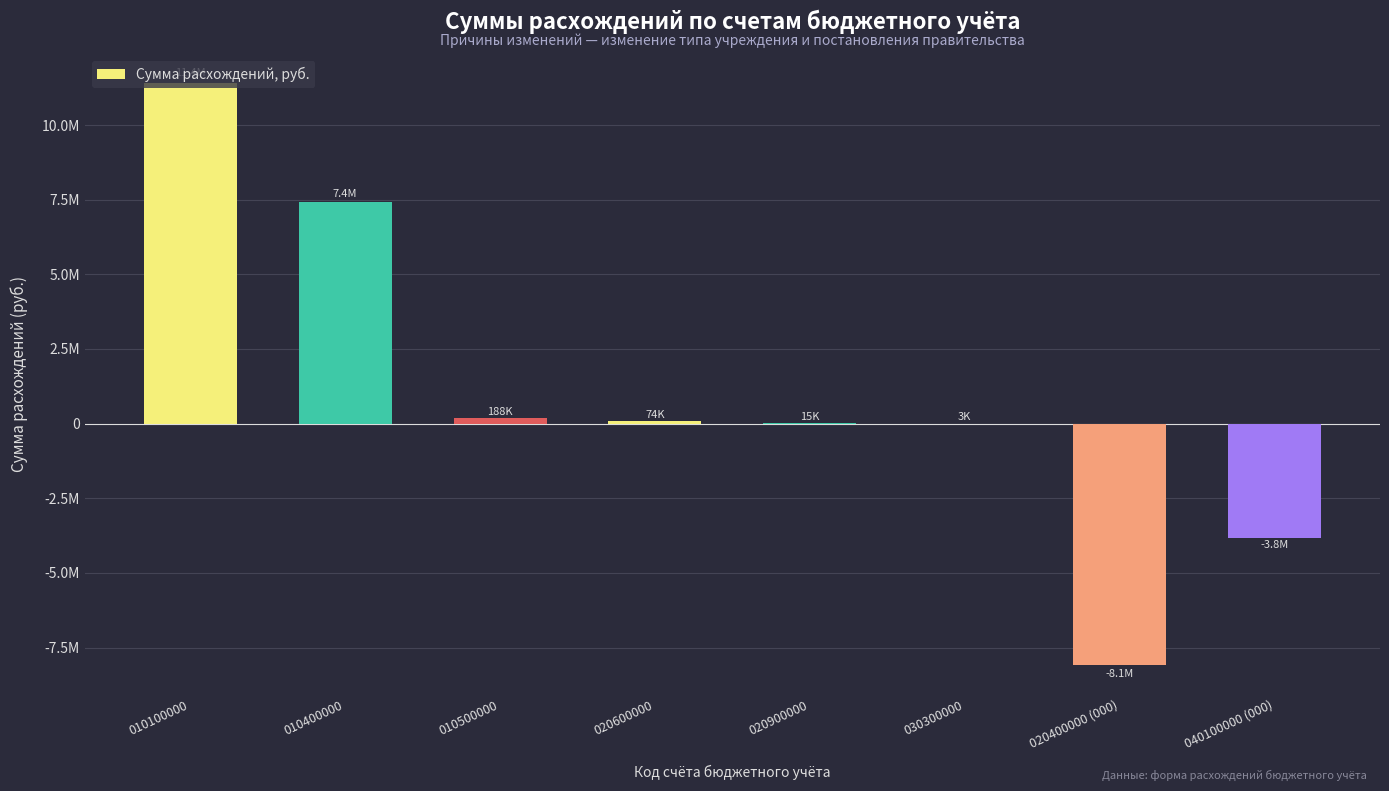

What position from the right is 020600000?

5